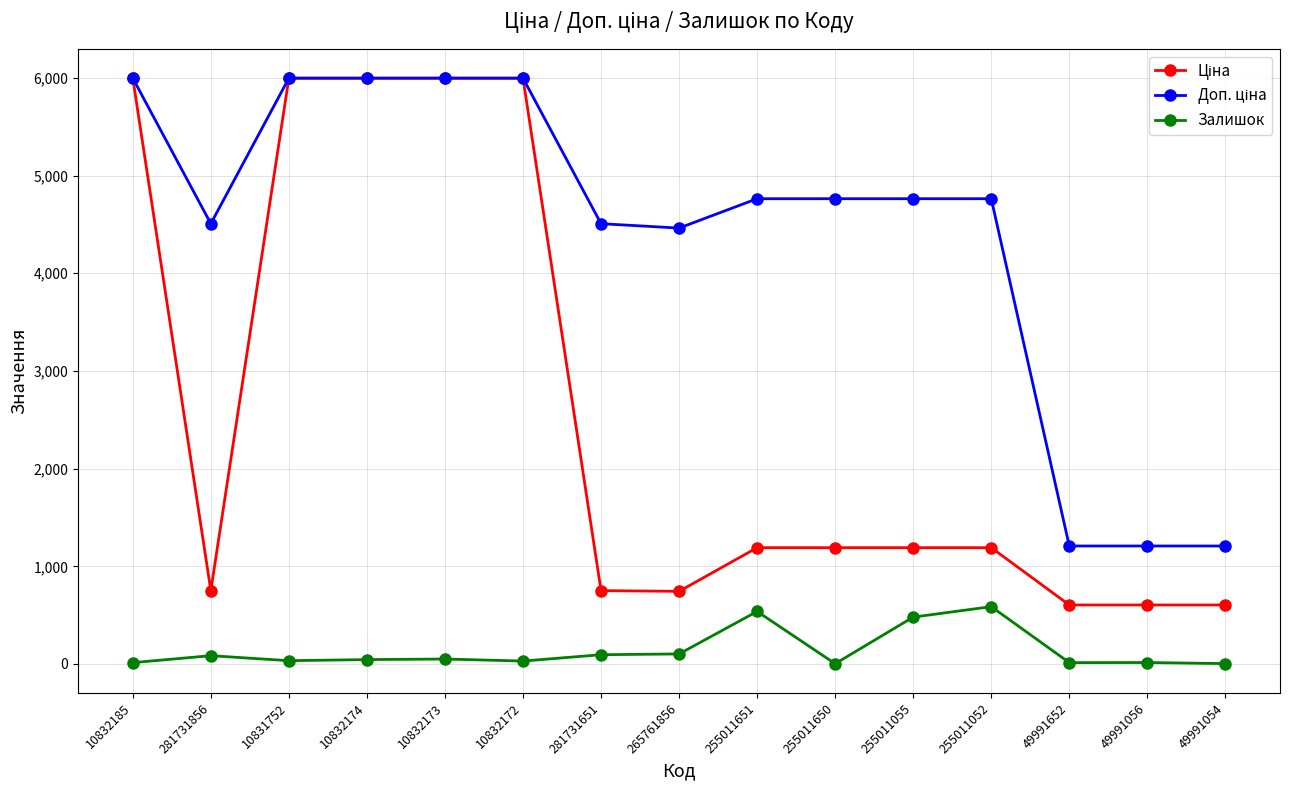

How many series are shown in this chart?

3